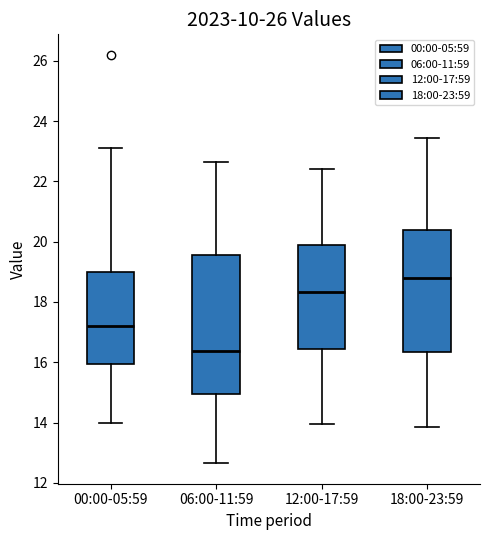

Which box is the tallest, from its lower edge to its upper edge?

06:00-11:59